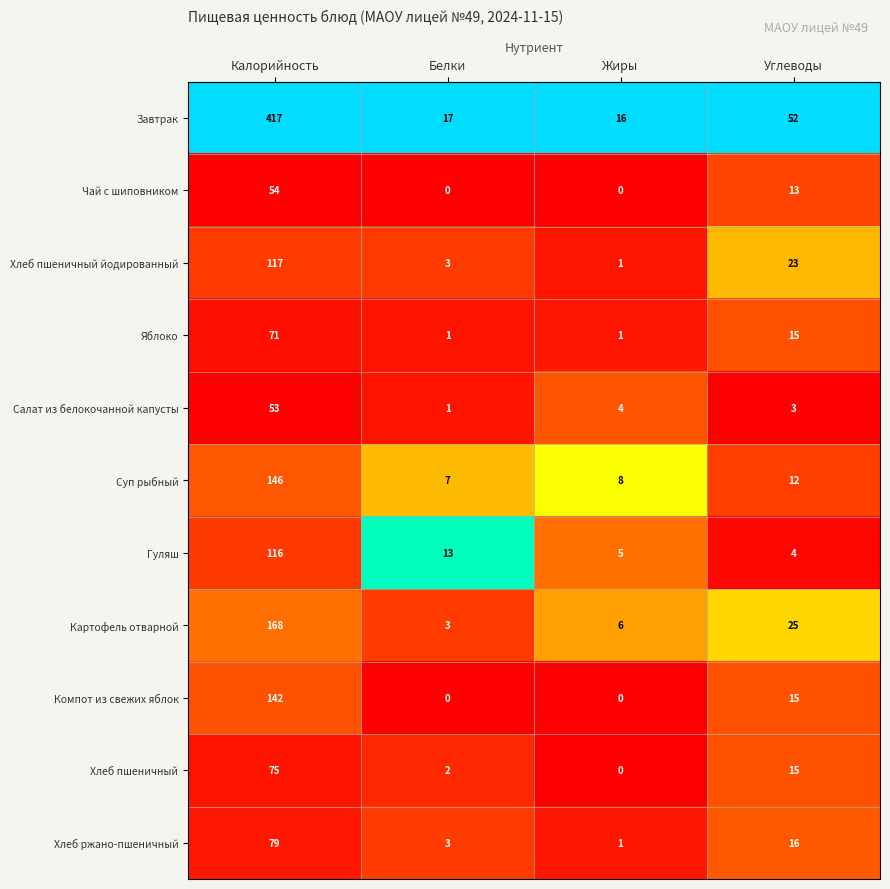

List the series in order of their peak value, lowest first.

Салат из белокочанной капусты, Чай с шиповником, Яблоко, Хлеб пшеничный, Хлеб ржано-пшеничный, Гуляш, Хлеб пшеничный йодированный, Компот из свежих яблок, Суп рыбный, Картофель отварной, Завтрак